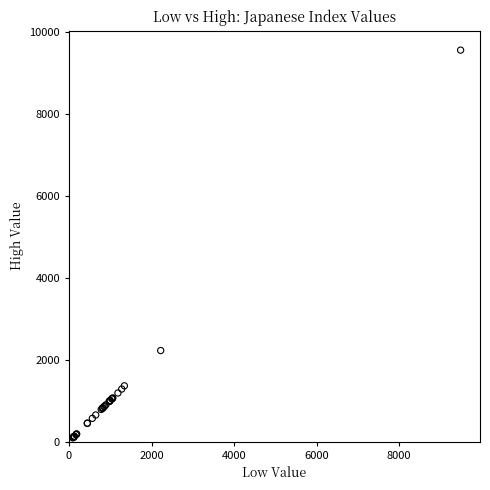

What Y value in the scatter plot is closest to 4831?

2226.3